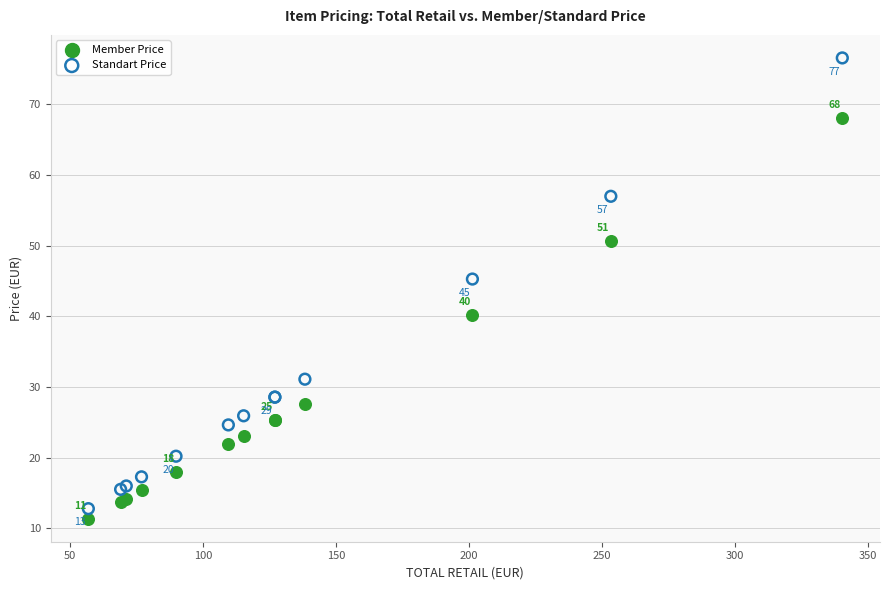

Which series has the largest Y range (max minus min)?

Standart Price